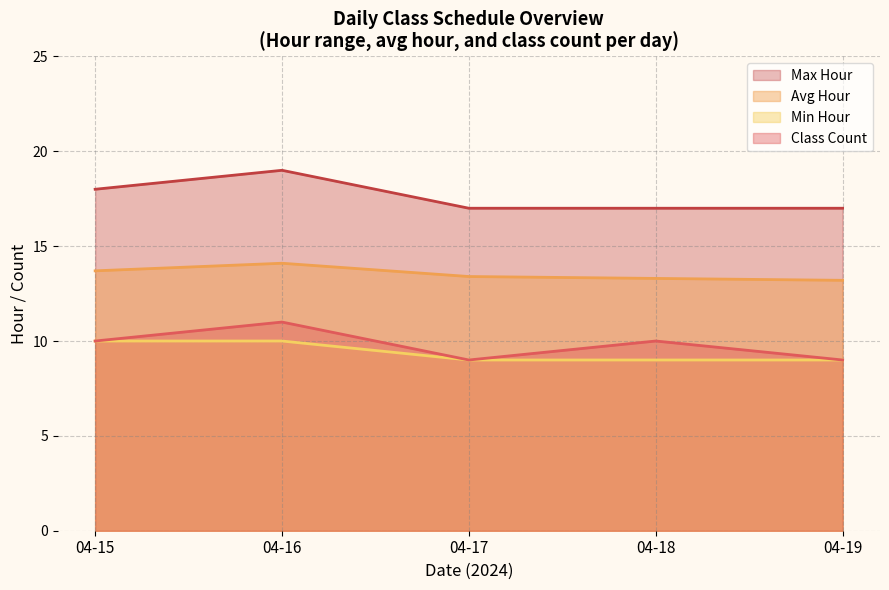

Rank the series at 04-16 from lowest to highest value.

Min Hour, Class Count, Avg Hour, Max Hour